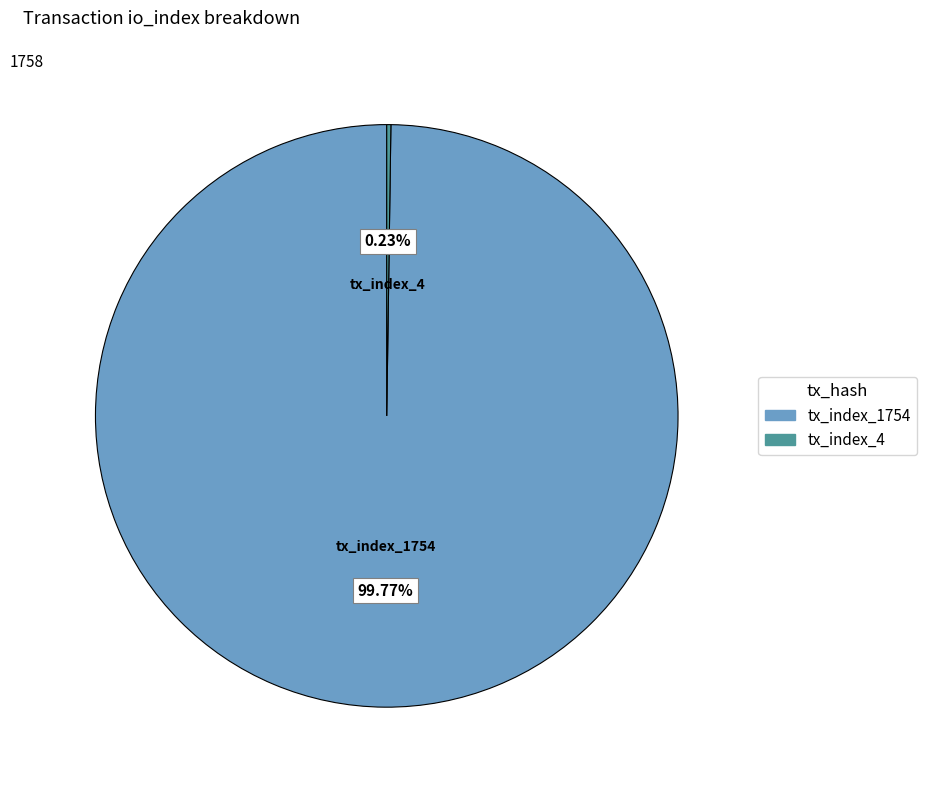

Is there any slice that represents more than half of the pie?

Yes